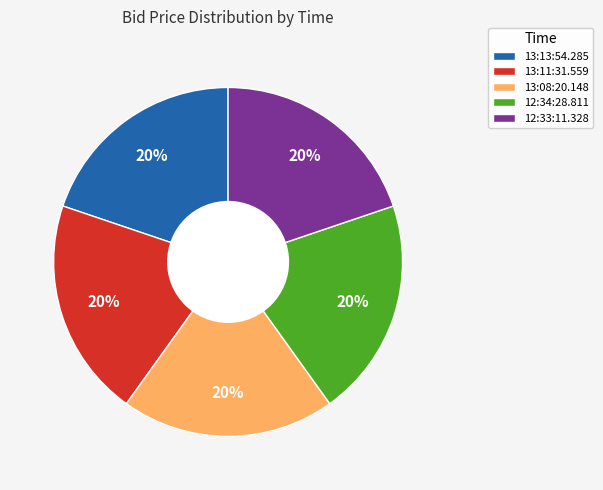

To the nearest percent, what is the average slice percentage?

20%